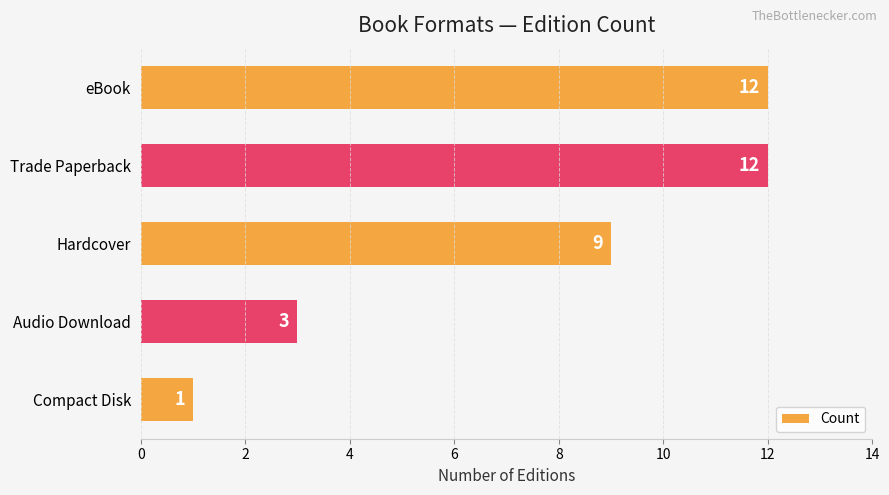

How many distinct data groups are displayed?

1